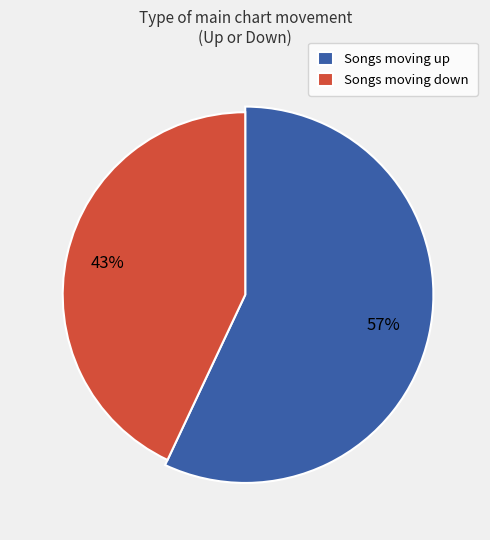

Which slice is the smallest?

down